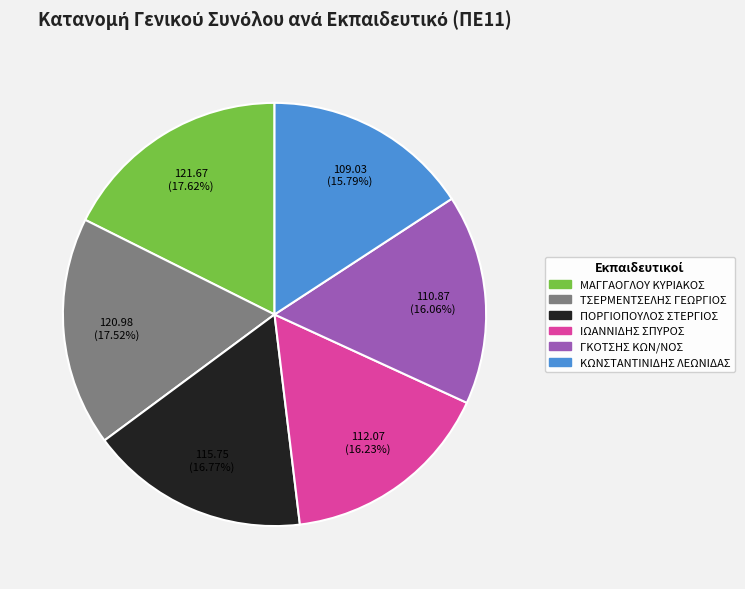

Combined, do ΙΩΑΝΝΙΔΗΣ ΣΠΥΡΟΣ and ΓΚΟΤΣΗΣ ΚΩΝ/ΝΟΣ account for over 50%?

No